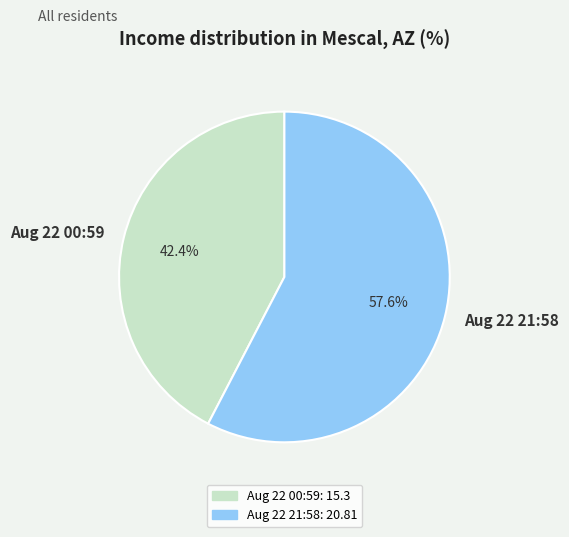

Is there any slice that represents more than half of the pie?

Yes